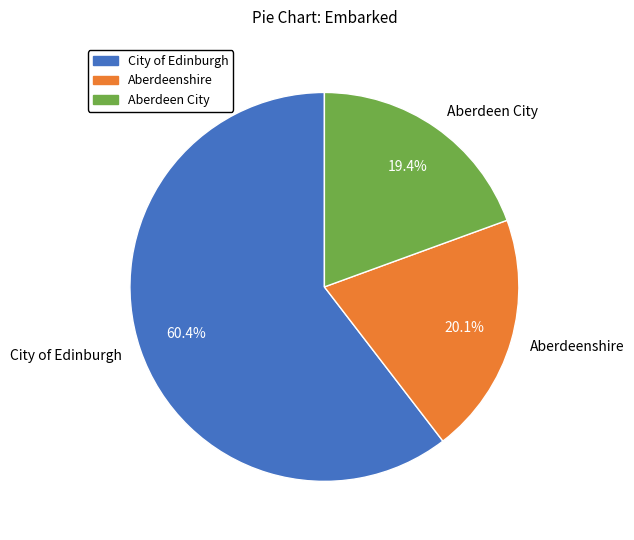

What is the total percentage of City of Edinburgh and Aberdeen City?

79.9%